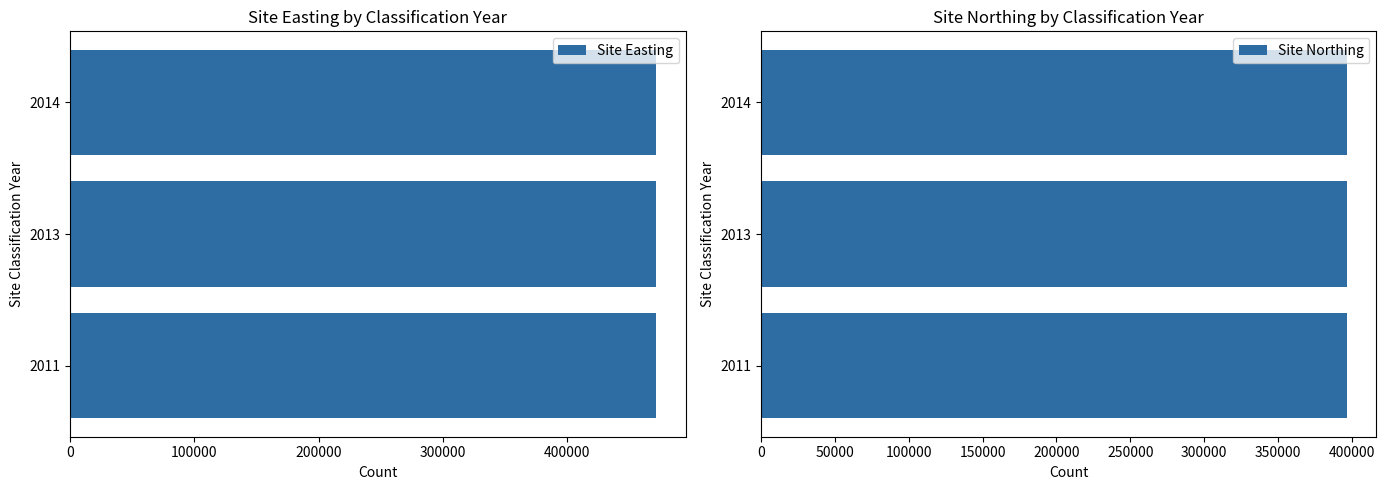

True or false: Site Northing has a value of 84889 at 2013.

False